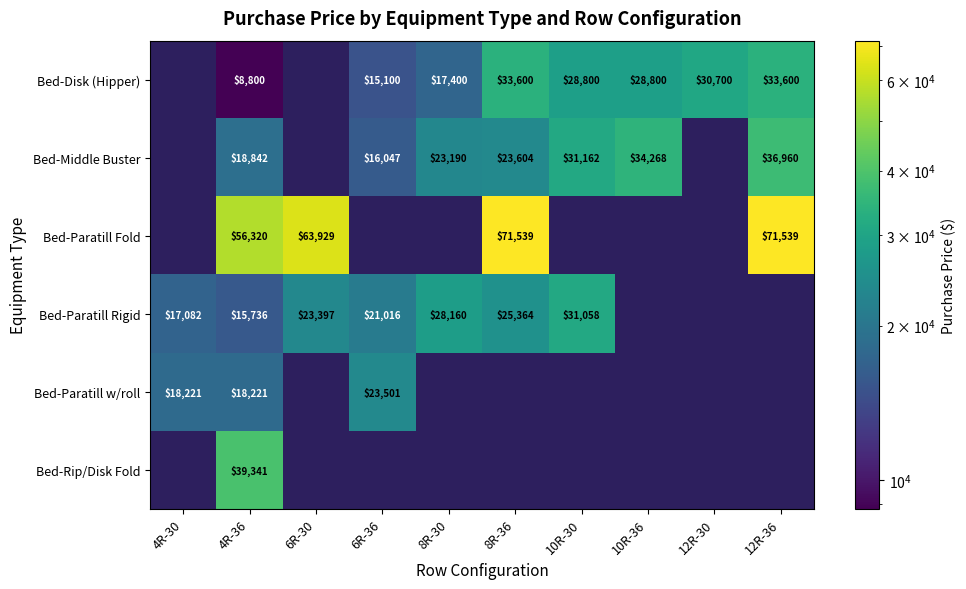

Count the number of data series in this chart.

6